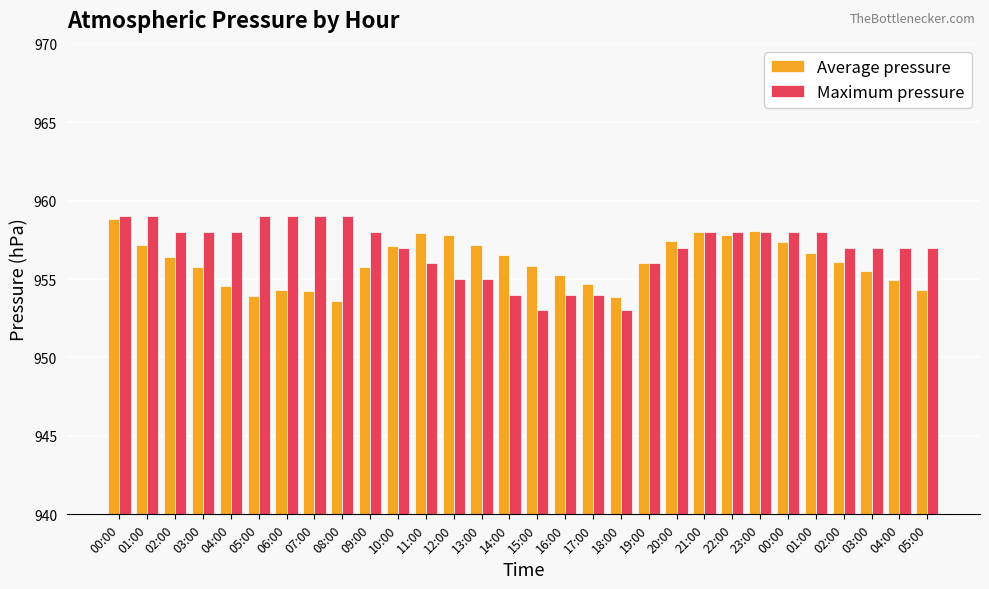

How many groups of bars are there?

30